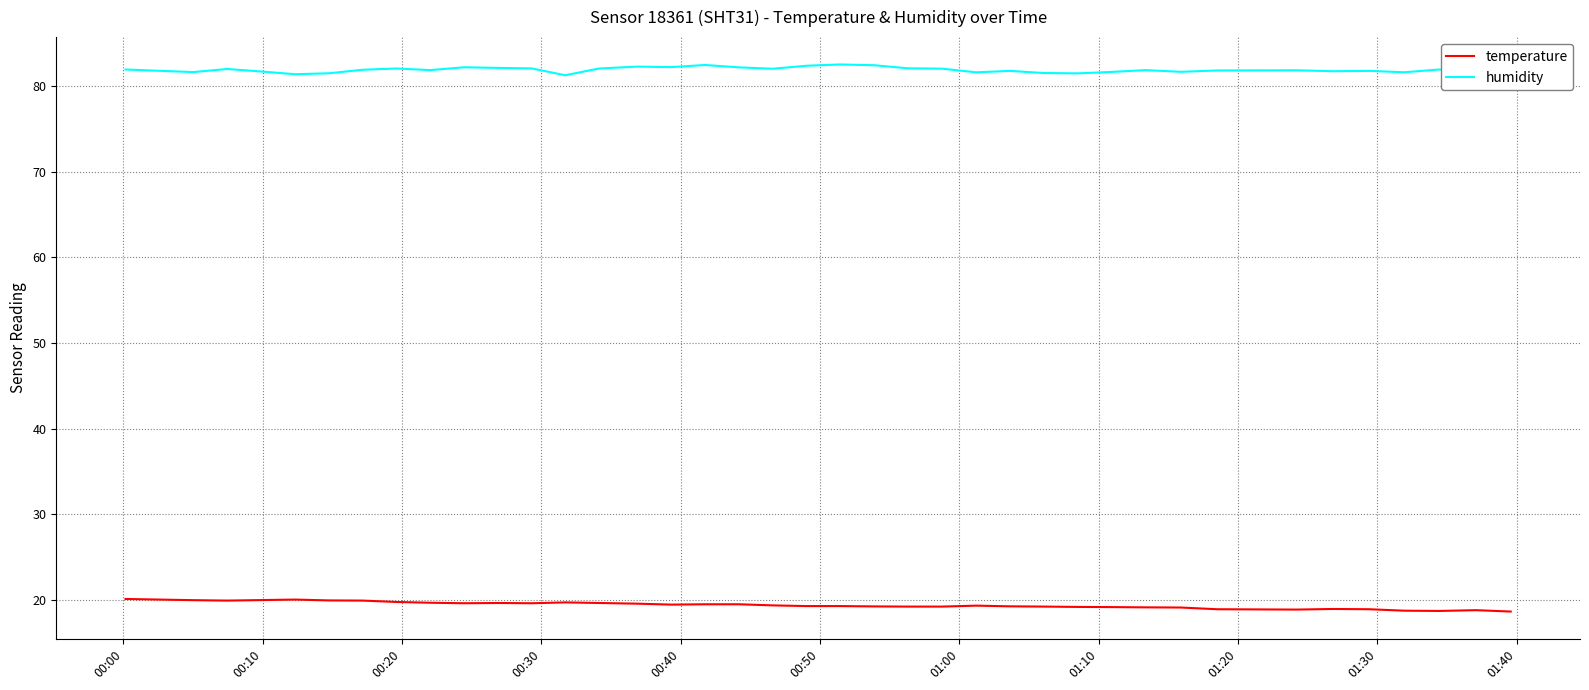

List the series in order of their overall mean, highest first.

humidity, temperature